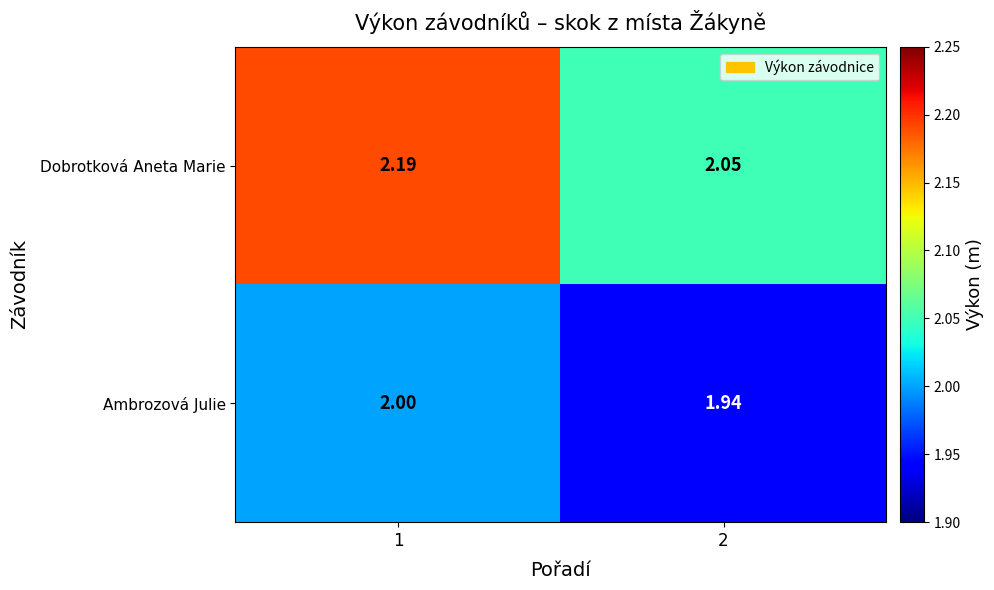

Which label corresponds to the largest value in the chart?

1